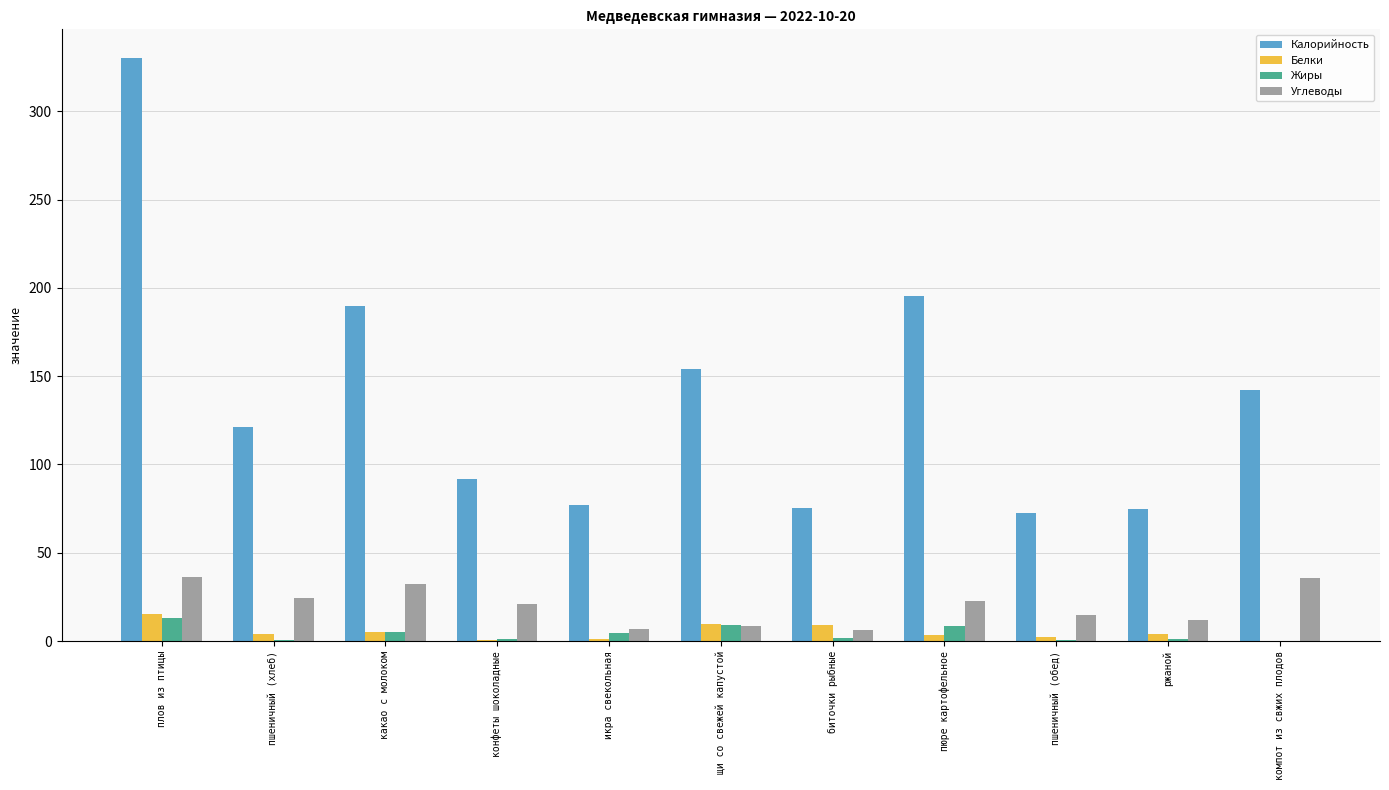

The value of Жиры at щи со свежей капустой is 8.9. True or false?

True